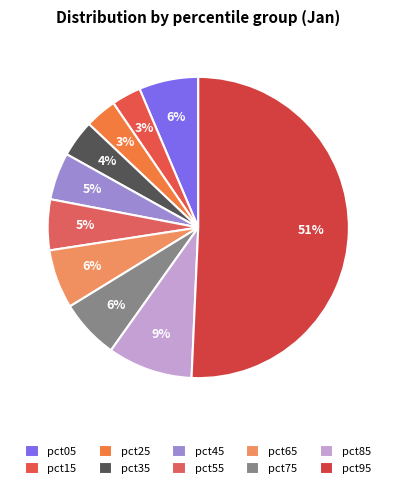

What percentage do pct15 and pct85 together represent?

12.3%